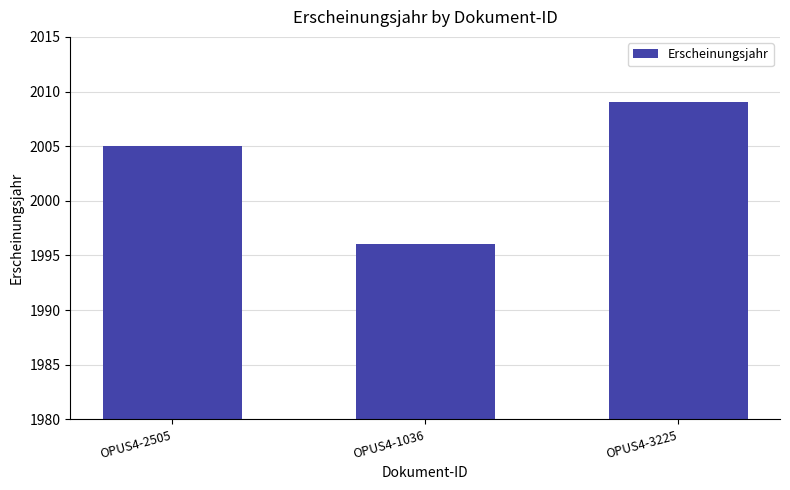

List the labels in order of value, largest first.

OPUS4-3225, OPUS4-2505, OPUS4-1036